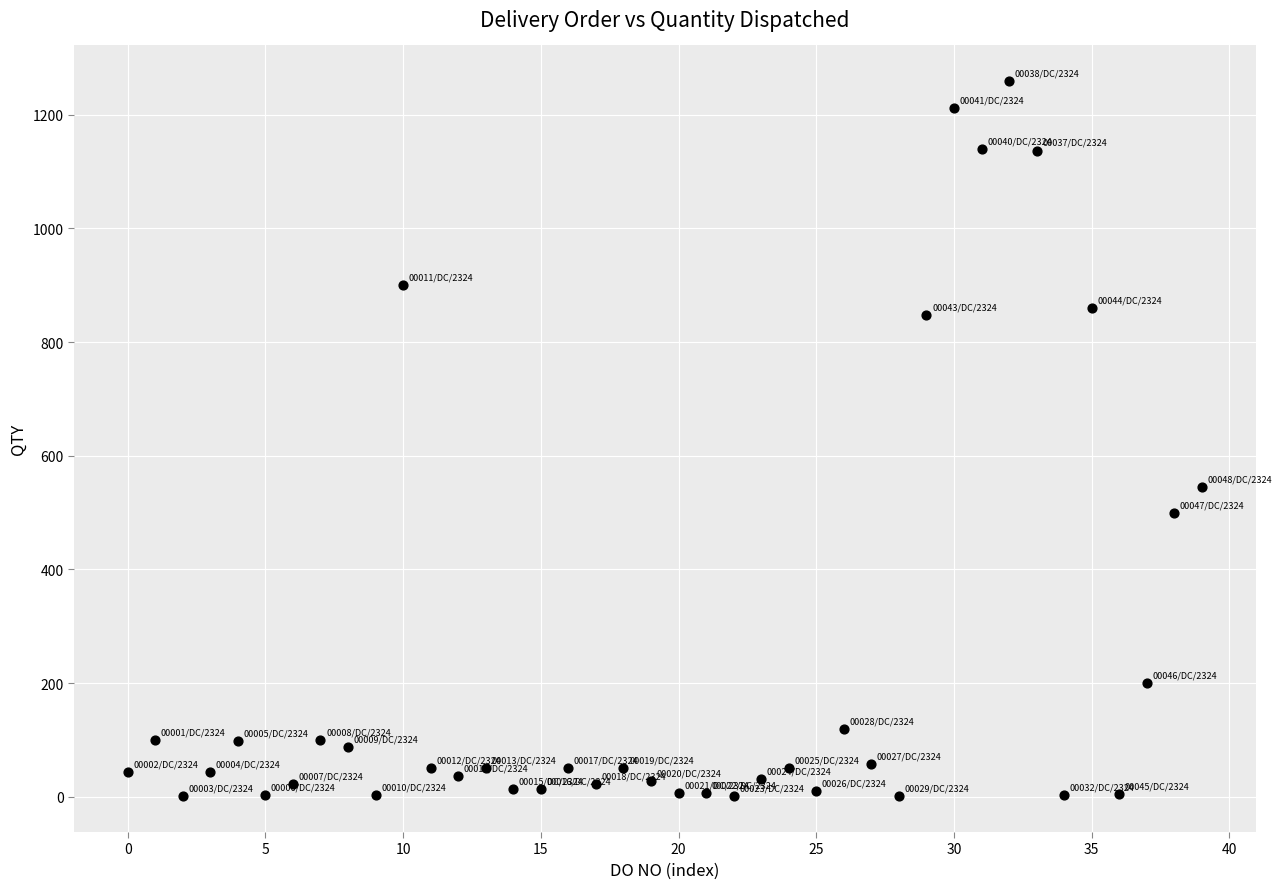

What Y value in the scatter plot is closest to 630?

545